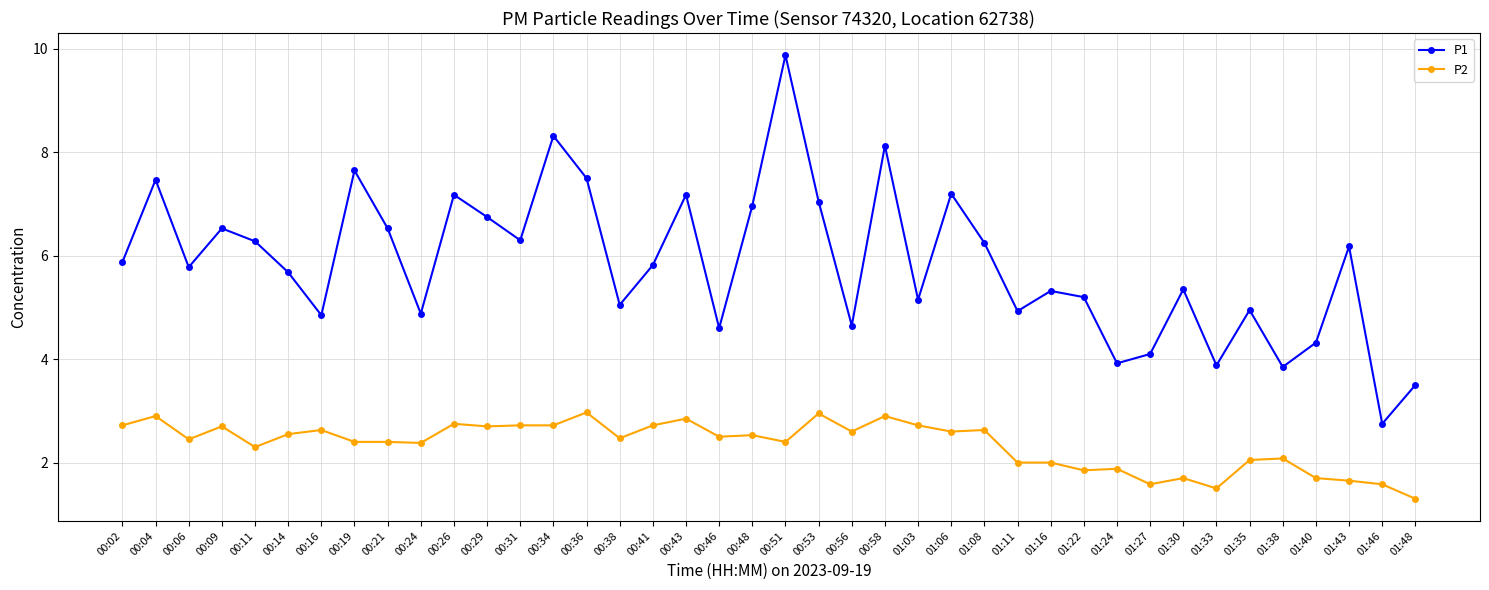

Is it true that P1 equals 9.4 at 01:08?

False